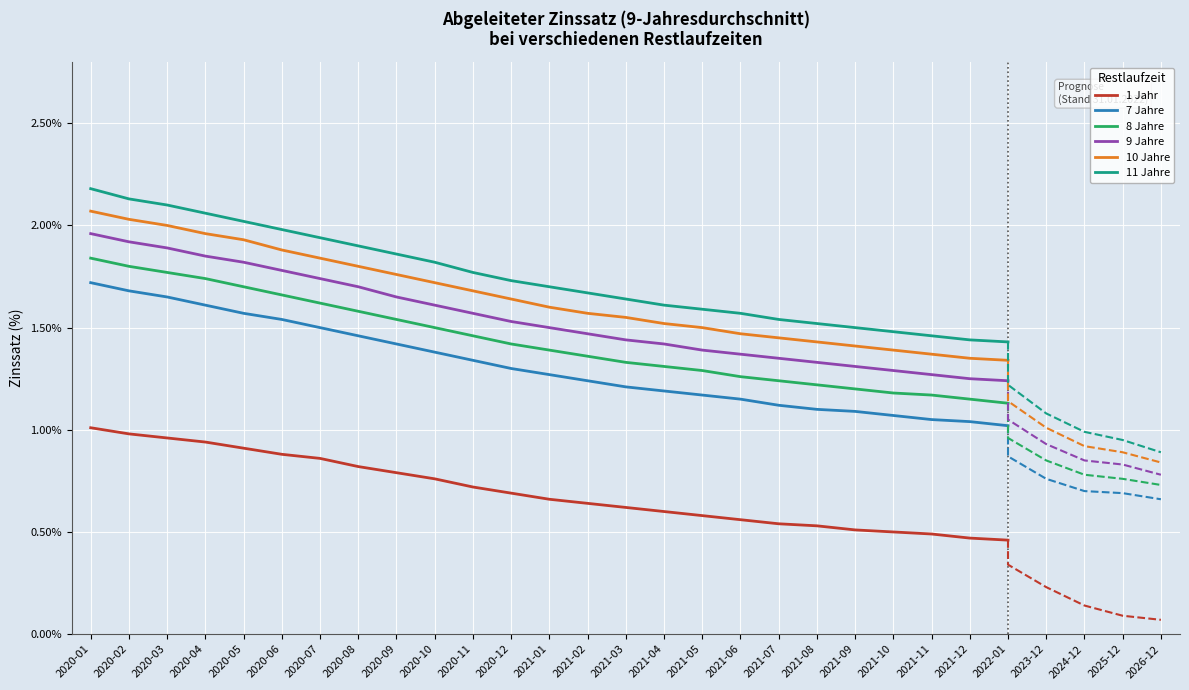

Is this an area chart (filled region under the line)?

No